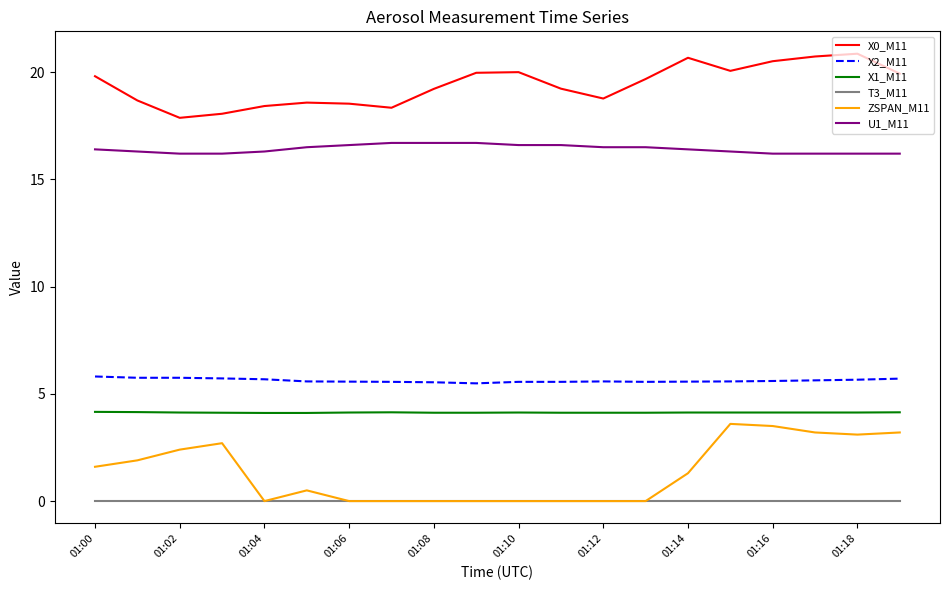

True or false: ZSPAN_M11 and X2_M11 intersect in this chart.

False